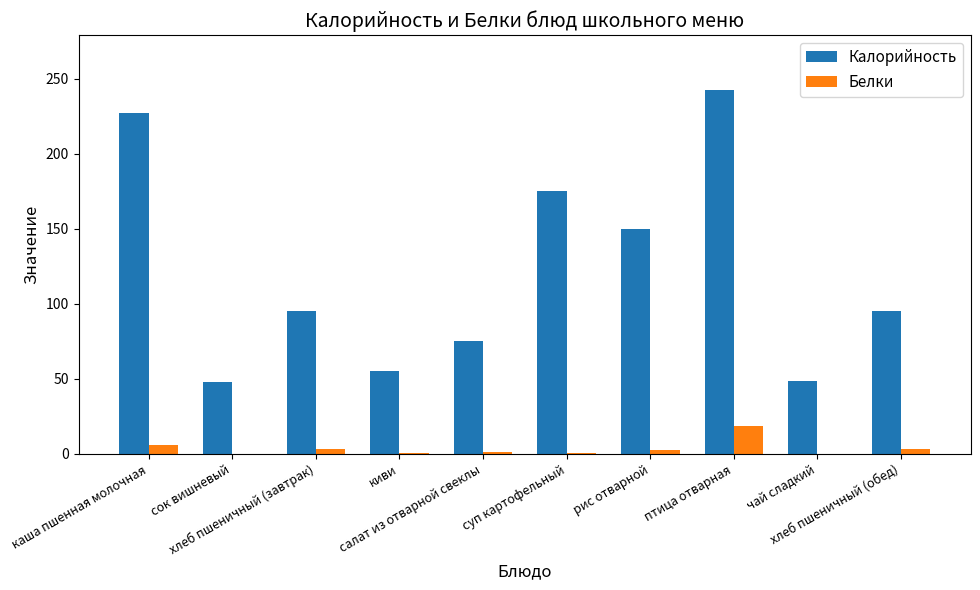

Is it true that Калорийность equals 227.2 at каша пшенная молочная?

True